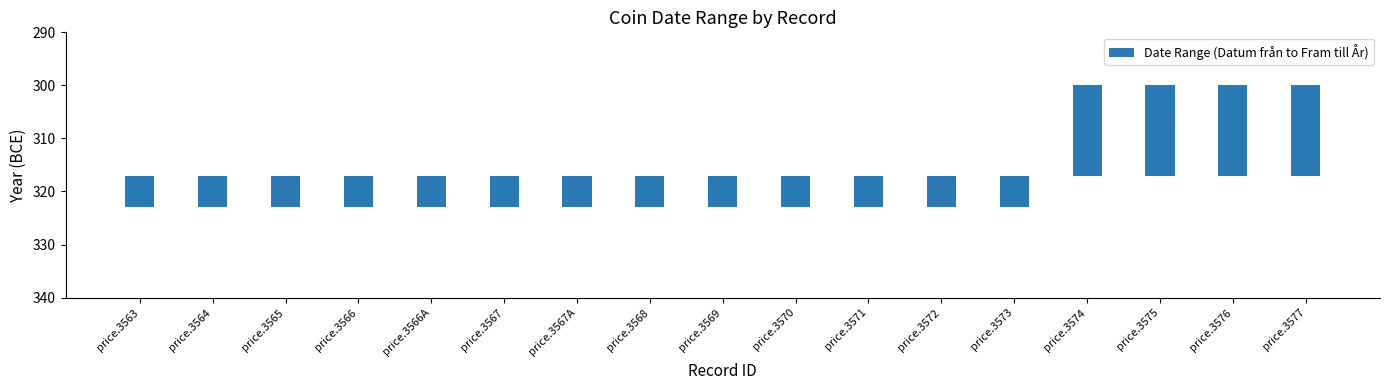

What value does the data have at price.3566A, to the nearest 5?

5